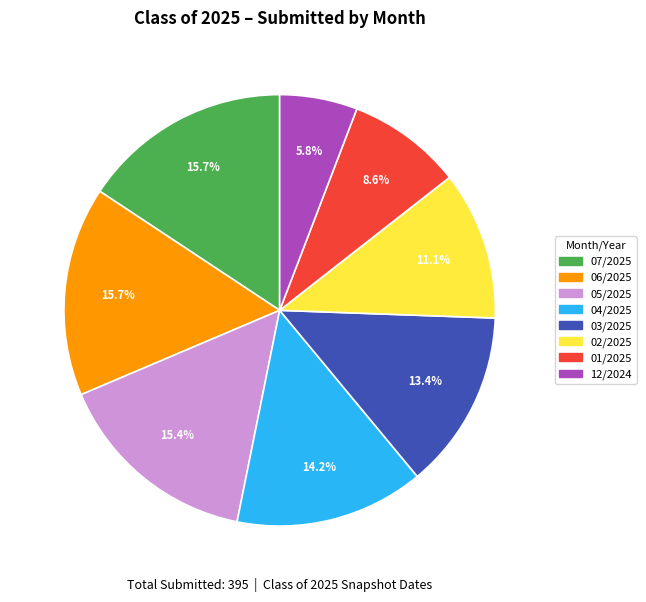

Does any single category account for the majority?

No